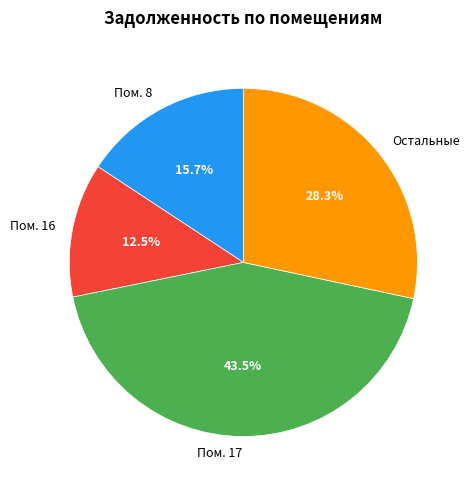

What is the ratio of the value at Пом. 17 to the value at Пом. 8?

2.8